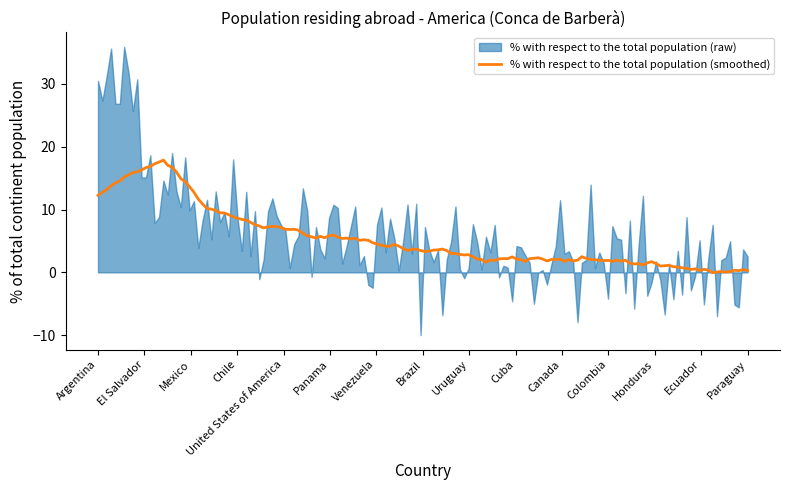

The chart shows a value of 16.0 at Mexico. True or false?

False